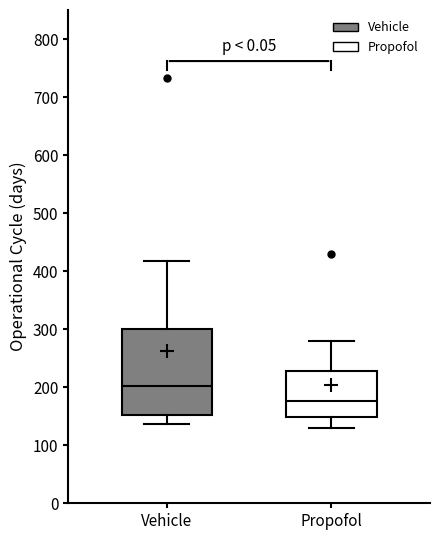

Reading left to right, read every box against the y-axis: the position of its median line, the range the box covers, and the ends of its whiskers. The values are not printed on the chart, so give them approximately, as read against the axis.

Vehicle: median 200, box 150 to 300, whiskers 140 to 420
Propofol: median 180, box 150 to 230, whiskers 130 to 280